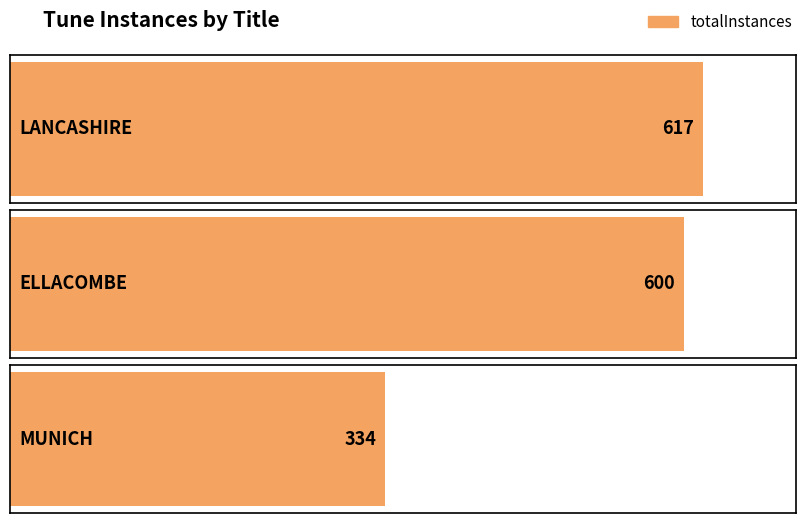

How many values are below 600?

1